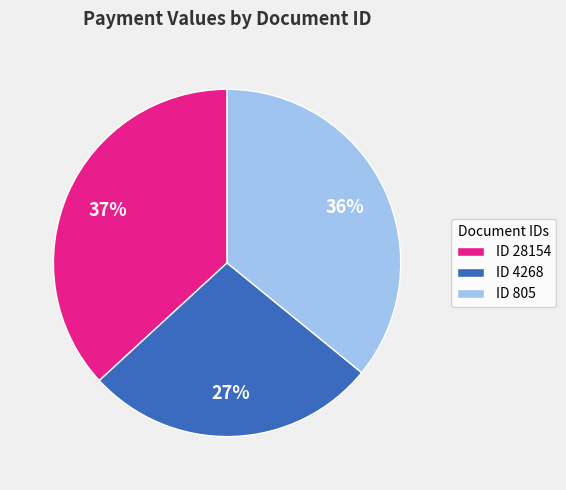

Which has a higher value, ID 28154 or ID 805?

ID 28154